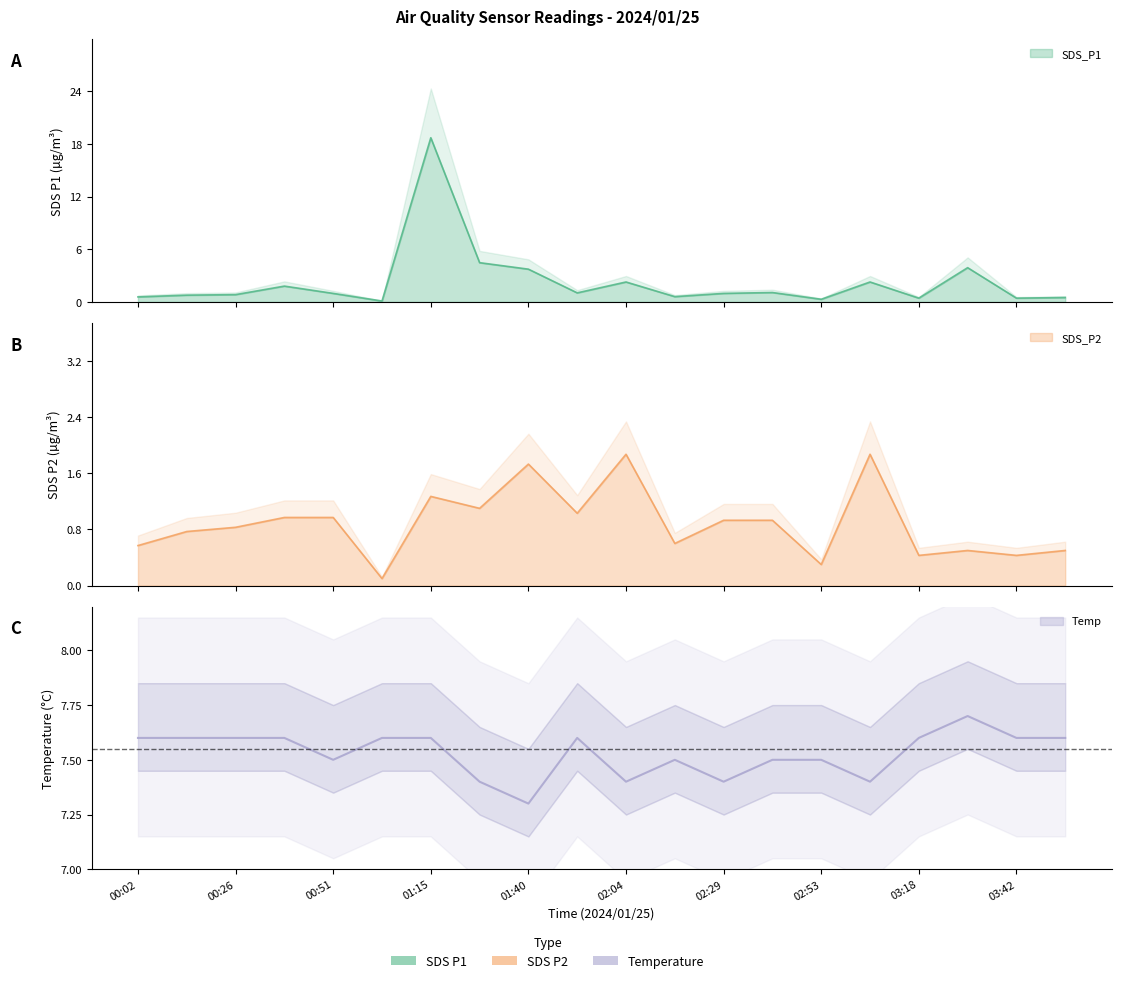

True or false: SDS_P1 and SDS_P2 intersect in this chart.

False